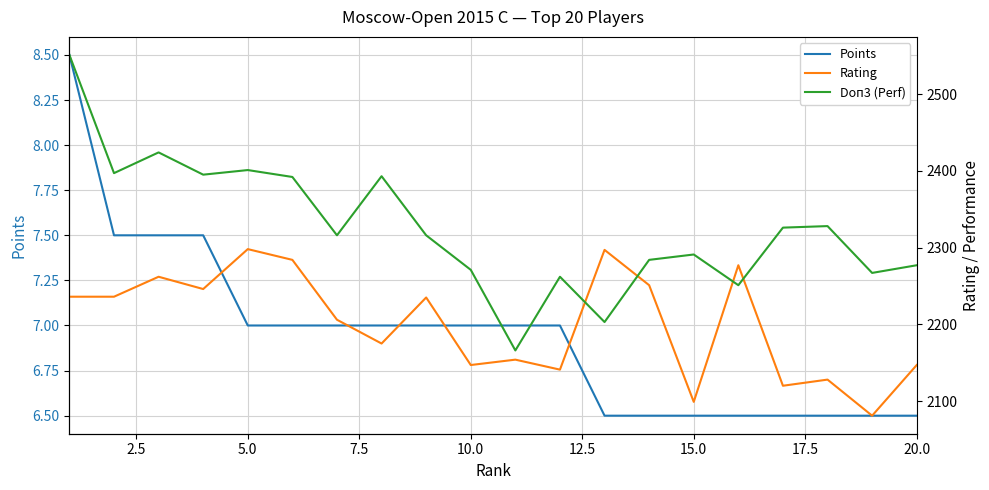

What is the maximum value for Points?

8.5